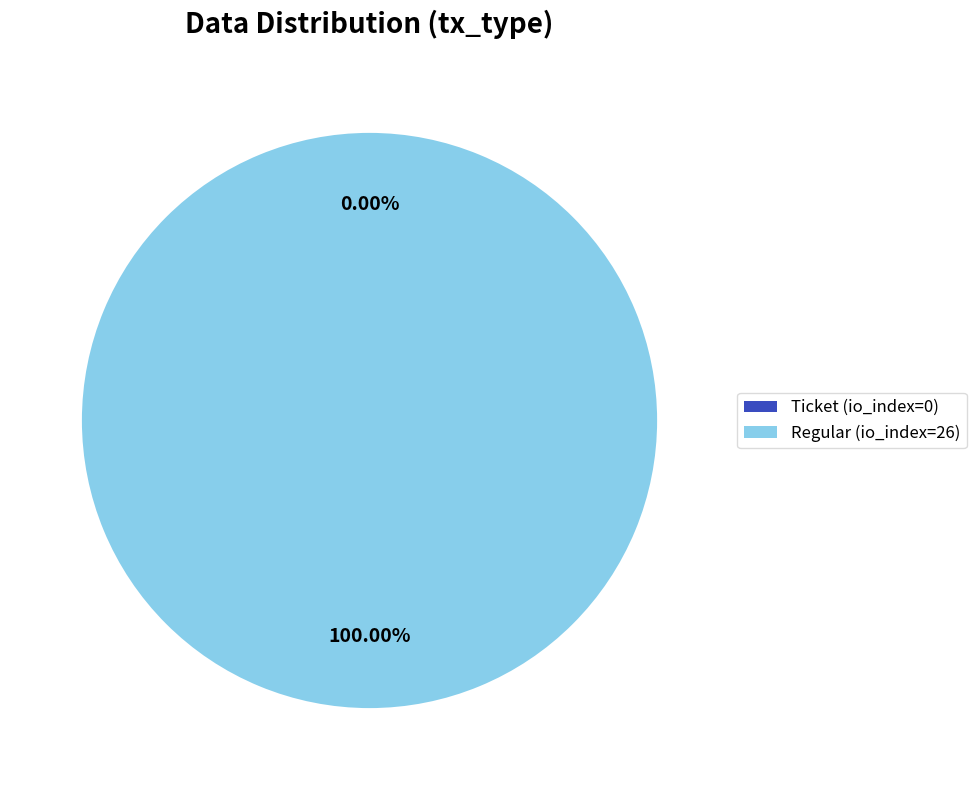

To the nearest percent, what is the difference between the largest and smallest slice percentages?

100%